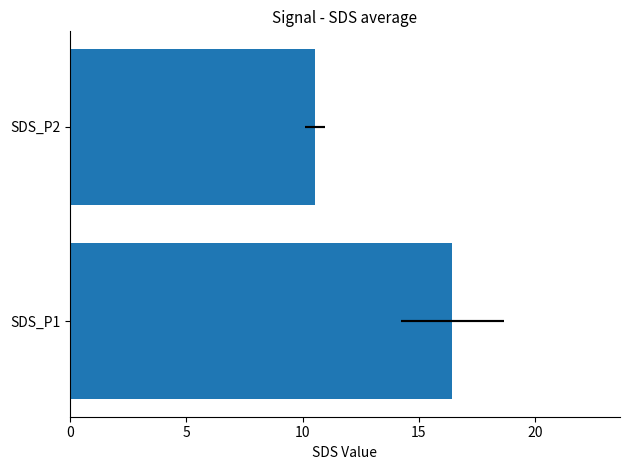

What is the change in value from SDS_P1 to SDS_P2?

-5.9